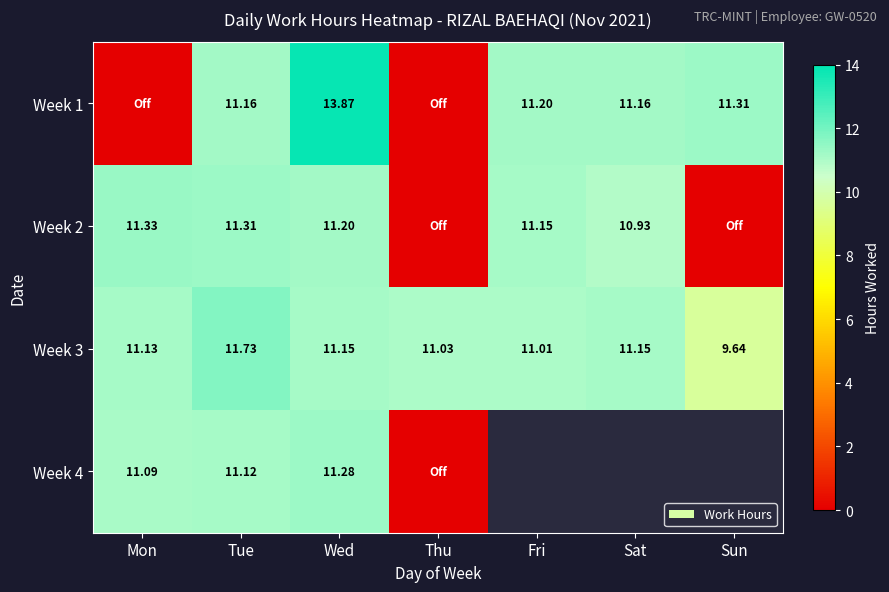

Between Mon and Sat, which is larger?

Sat